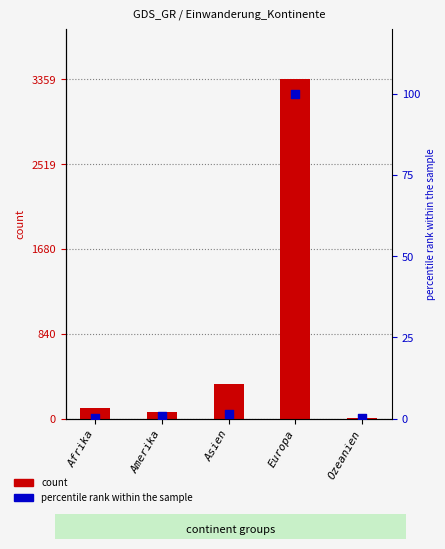

At which category is the sum across all series the highest?

Europa